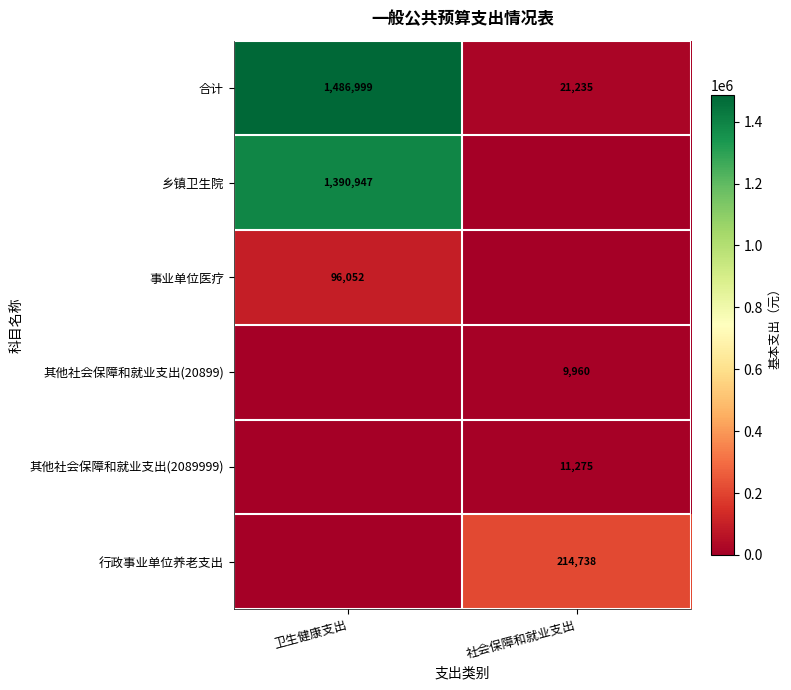

True or false: 合计 has a value of 384291 at 卫生健康支出.

False